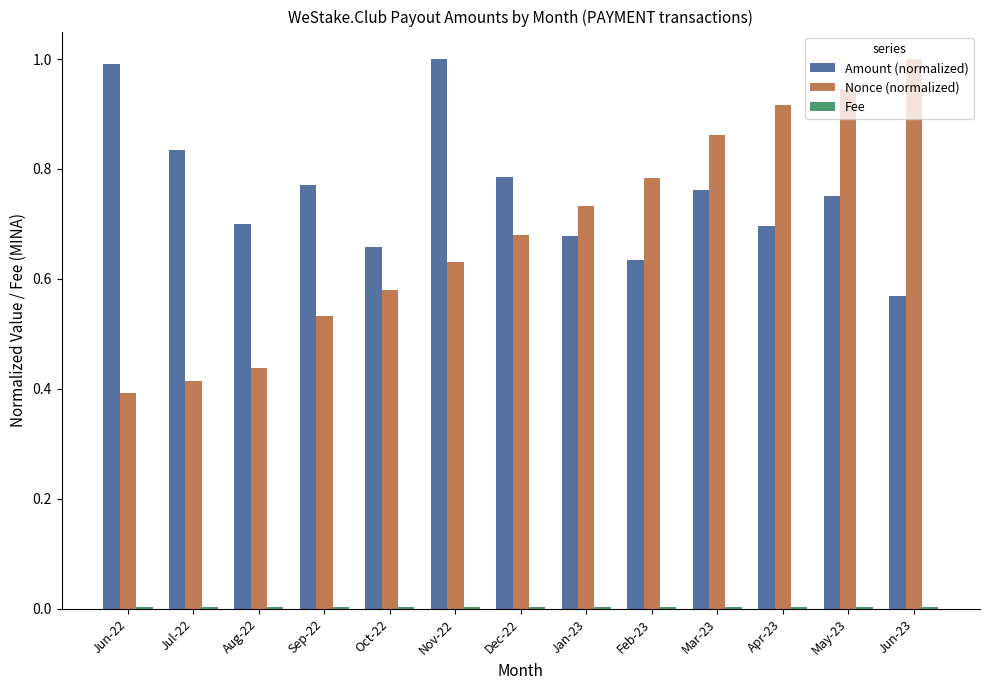

Does the chart contain stacked bars?

No